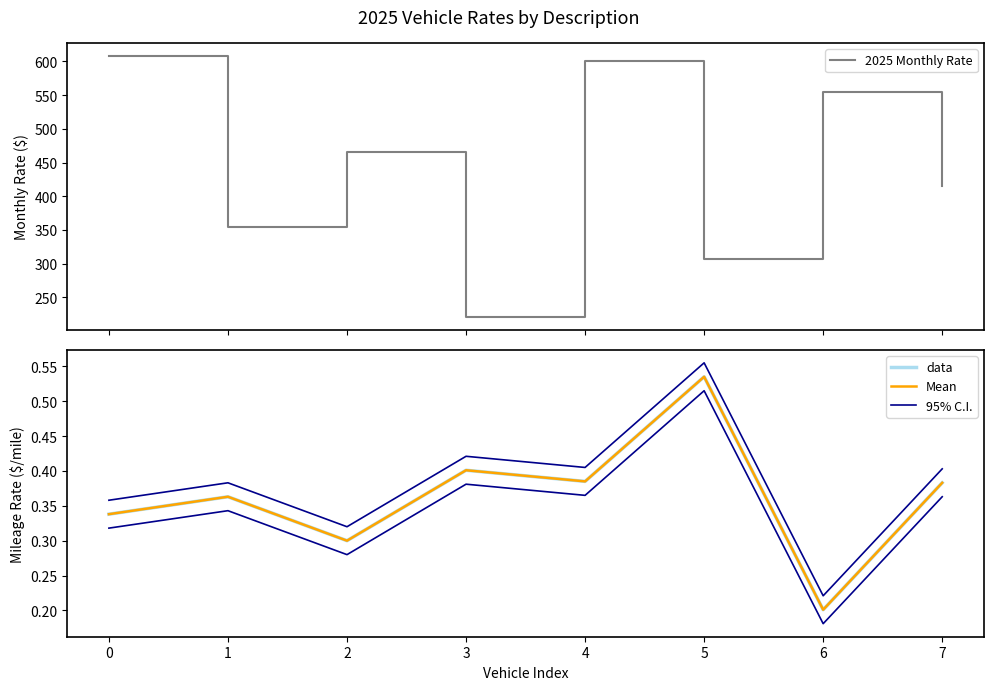

What are all the series names shown in the legend?

2025 Monthly Rate, data, Mean, 95% C.I.